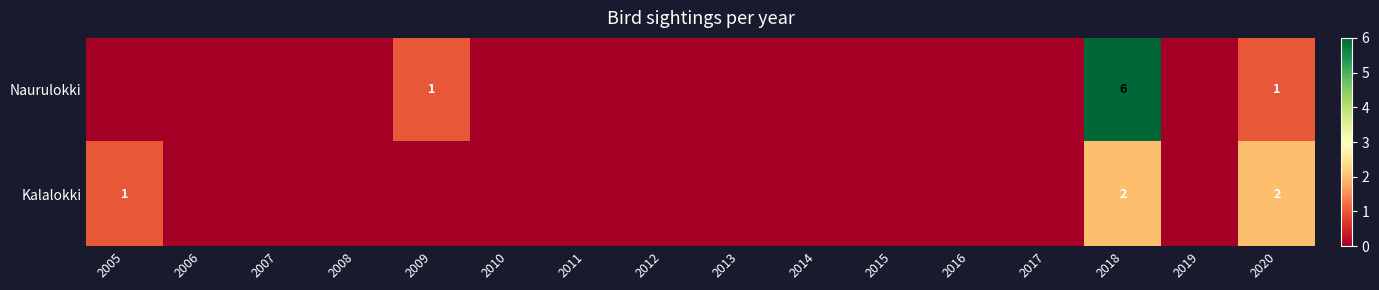

Rank the series at 2018 from lowest to highest value.

Kalalokki, Naurulokki